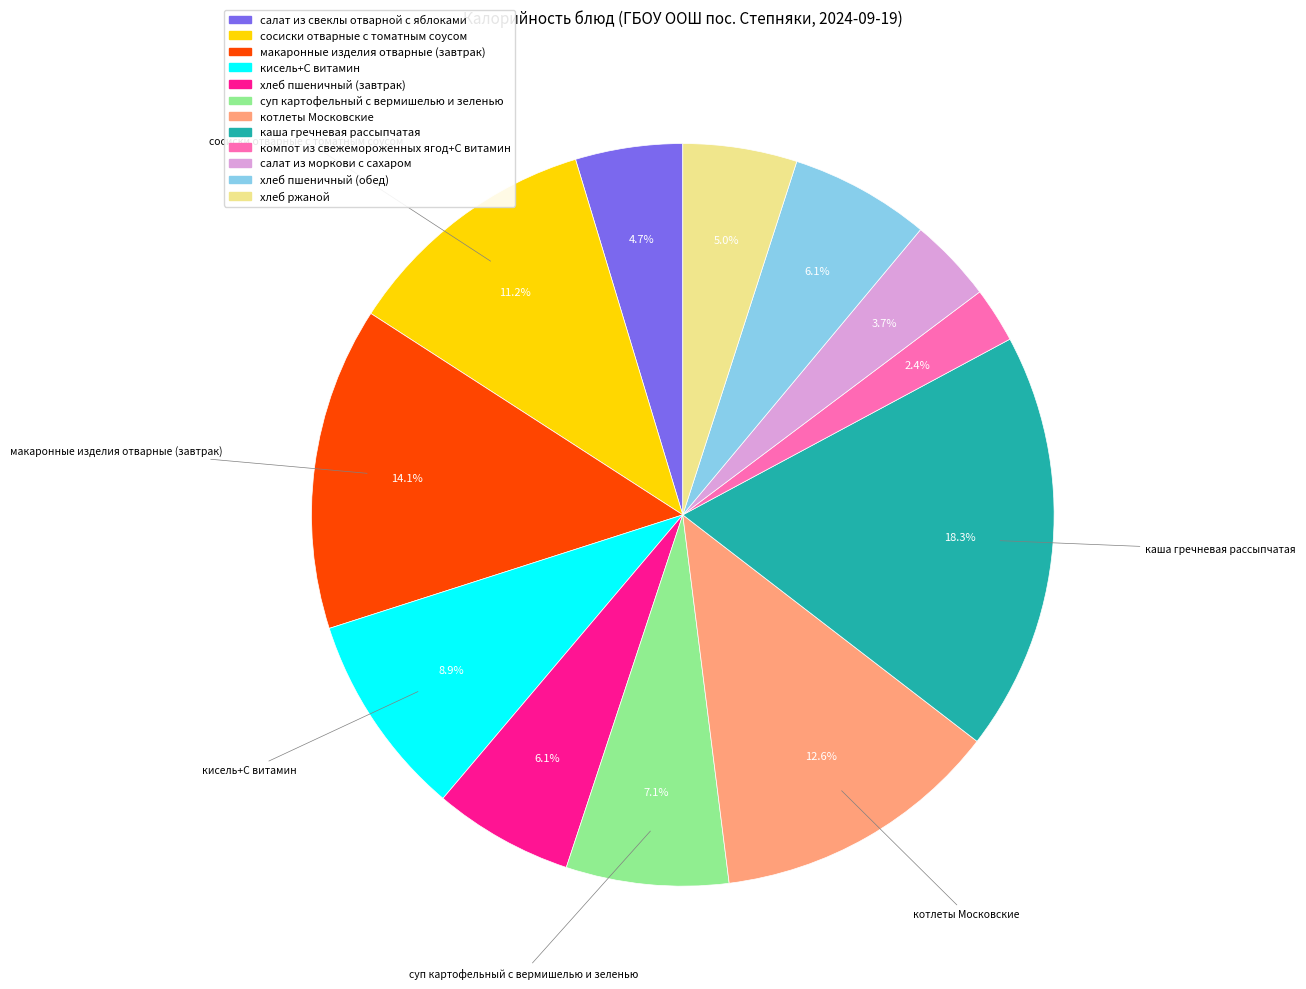

Which category has the smallest portion of the pie?

компот из свежемороженных ягод+С витамин